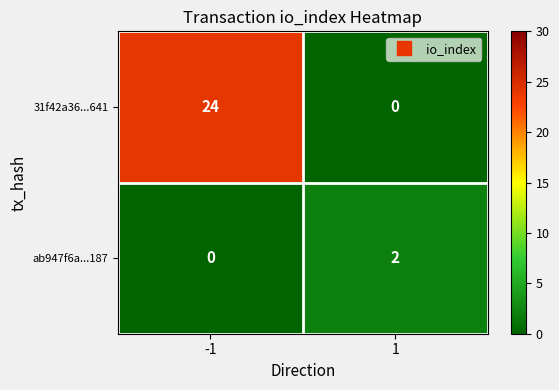

True or false: ab947f6a...187 has a value of 2 at 1.

True